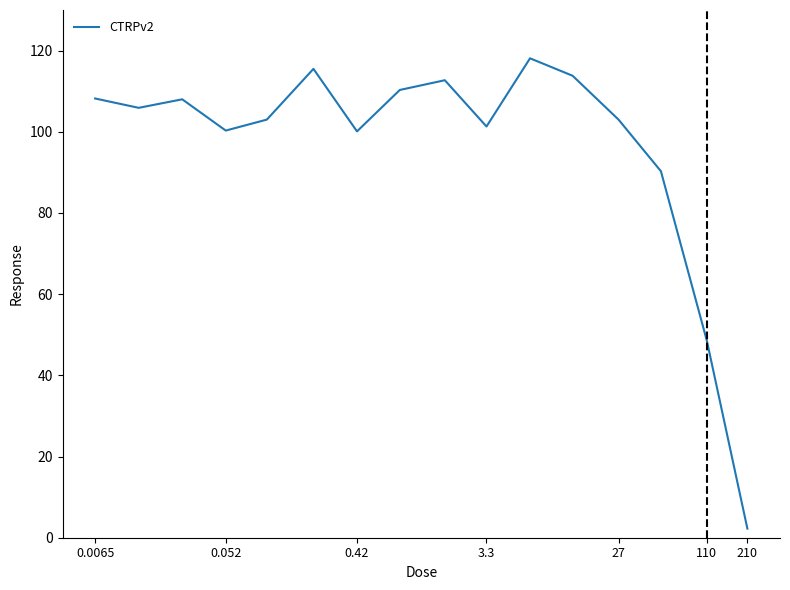

What is the maximum value shown in the chart?

118.1